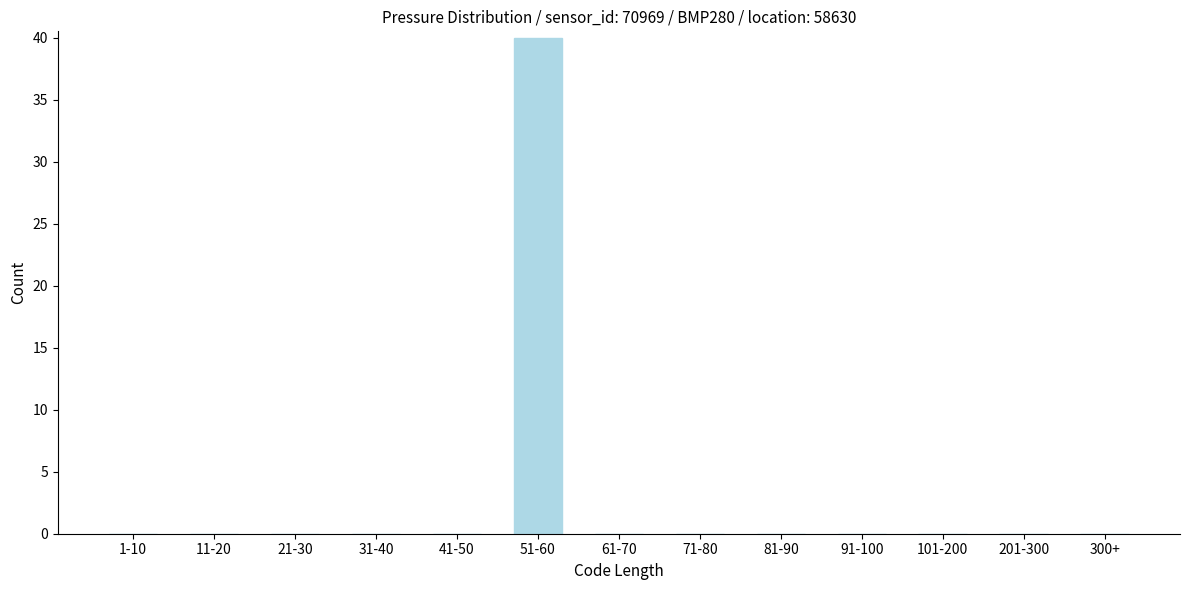

Reading right to left, transcribe all the data shown in this chart.

300+=0	201-300=0	101-200=0	91-100=0	81-90=0	71-80=0	61-70=0	51-60=40	41-50=0	31-40=0	21-30=0	11-20=0	1-10=0